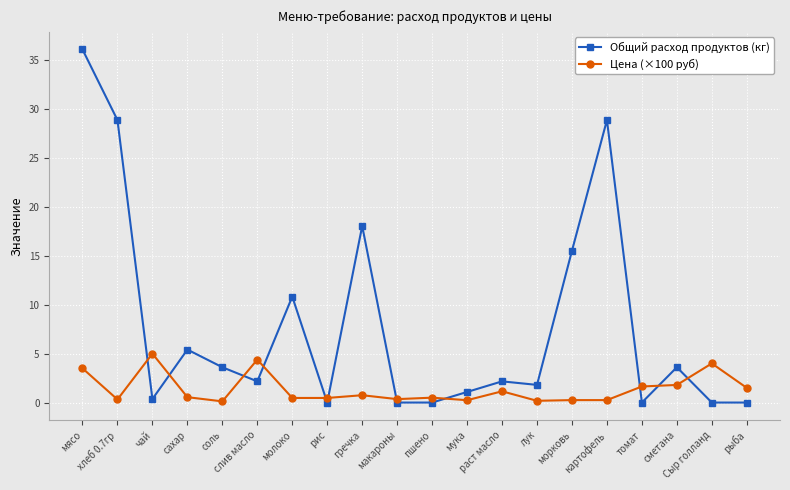

True or false: Цена (×100 руб) and Общий расход продуктов (кг) cross at least once.

True